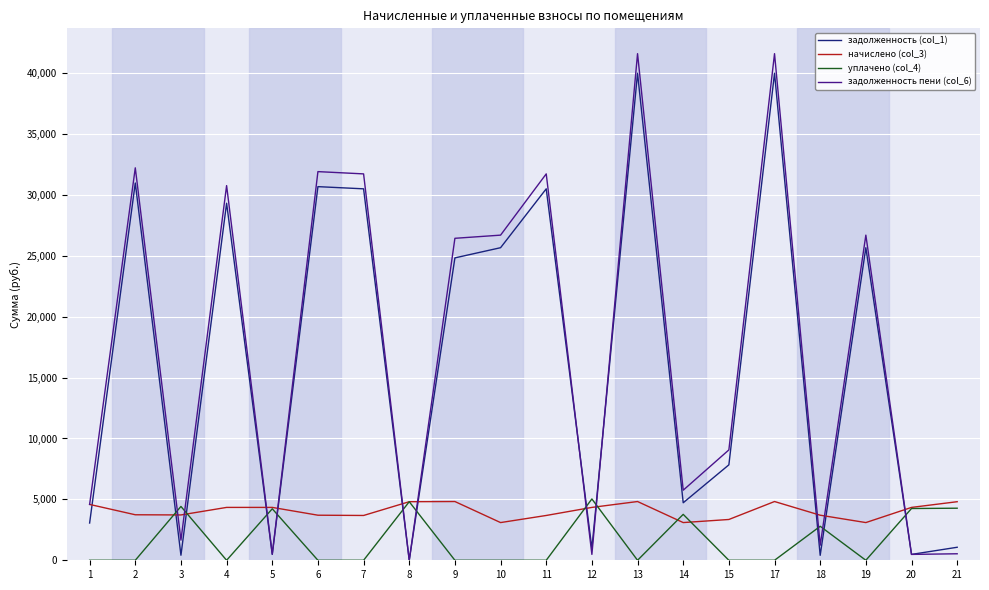

How many lines are shown in the chart?

4